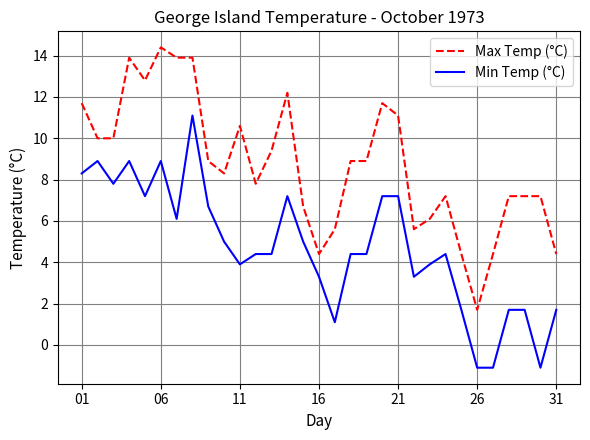

Which series has the largest total across all categories?

Max Temp (°C)